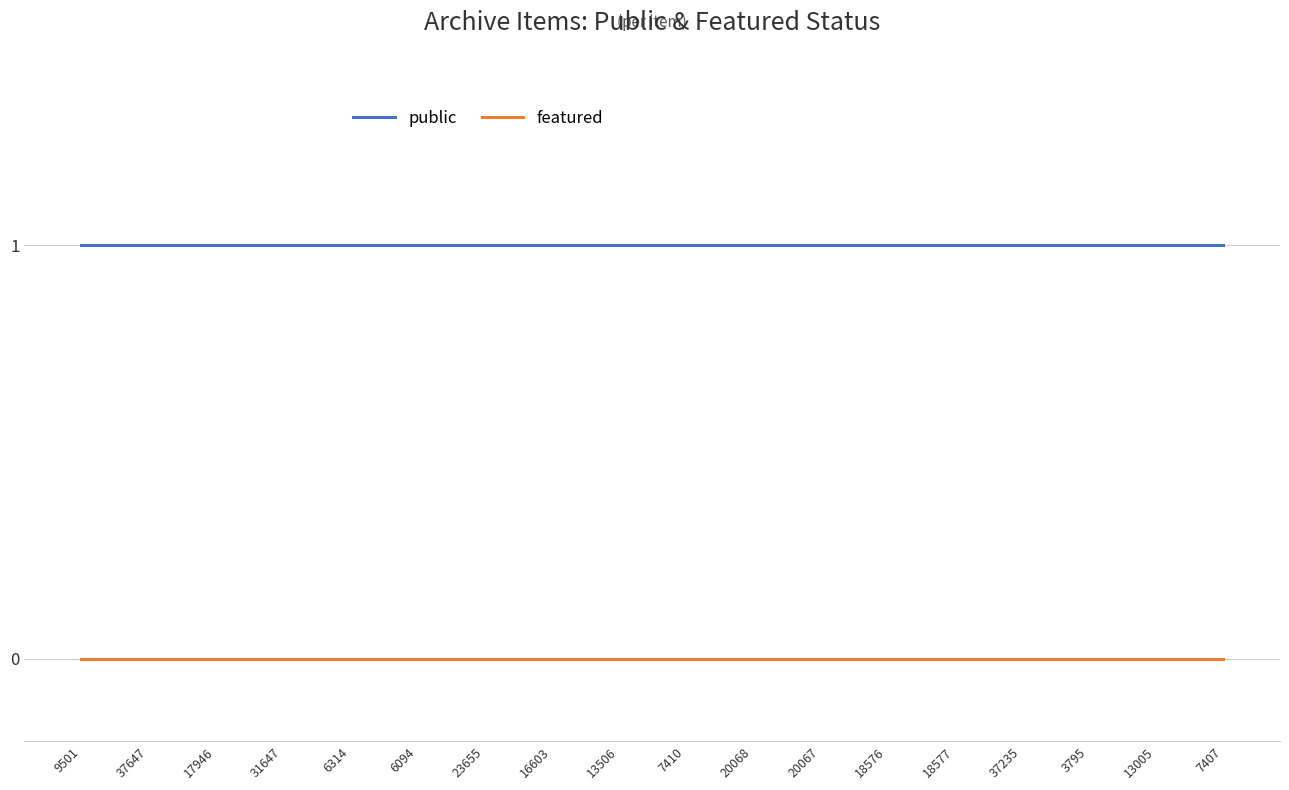

Is it true that featured equals 0 at 17946?

True